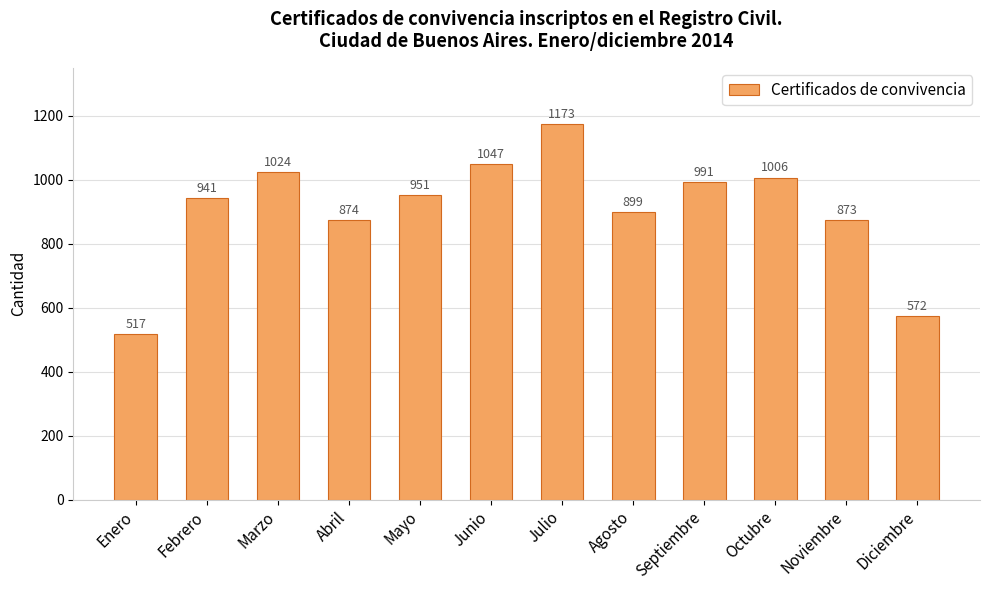

How many bars are there in total?

12